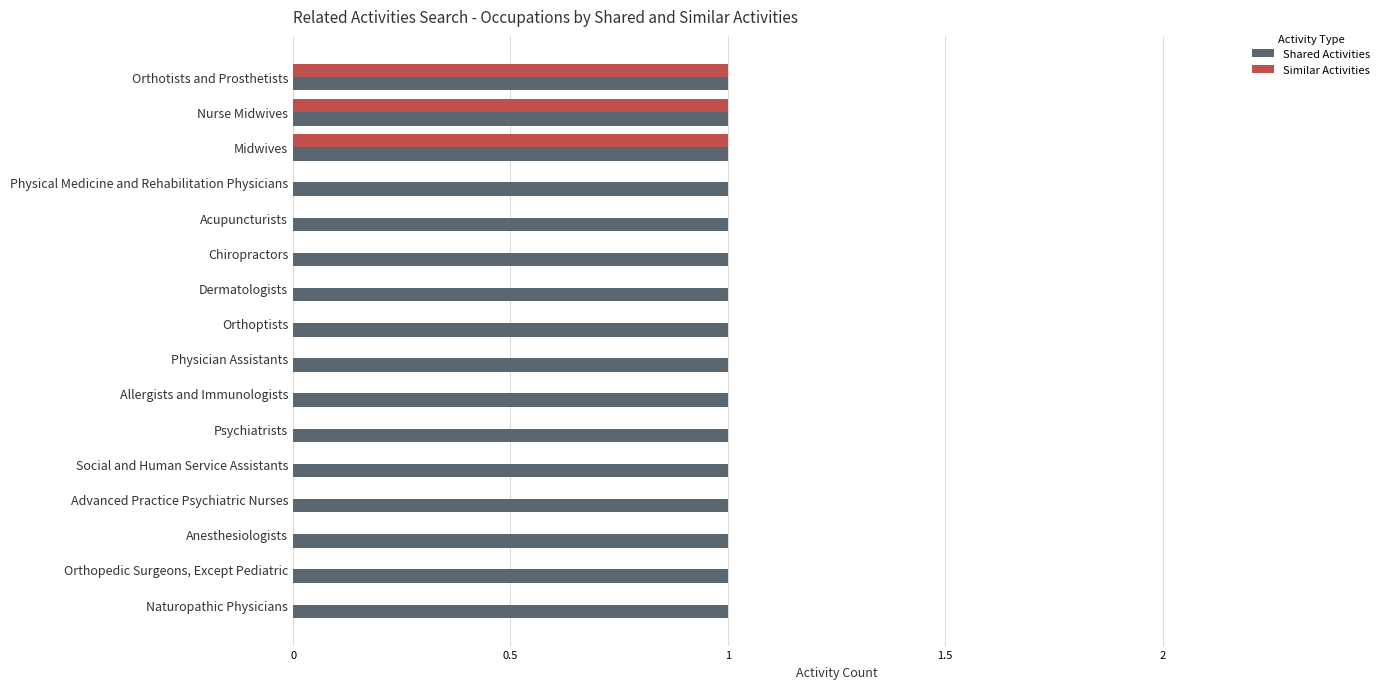

How many categories are shown in the chart?

16